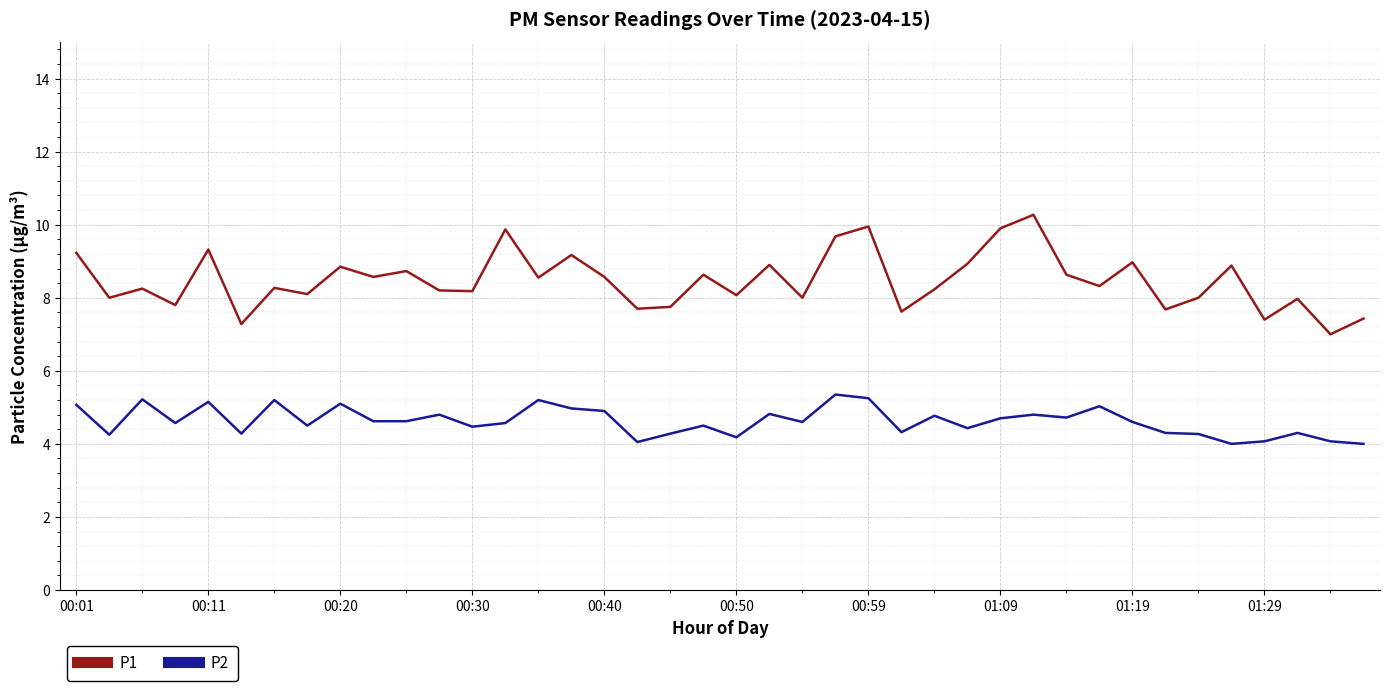

List the series in order of their overall mean, highest first.

P1, P2